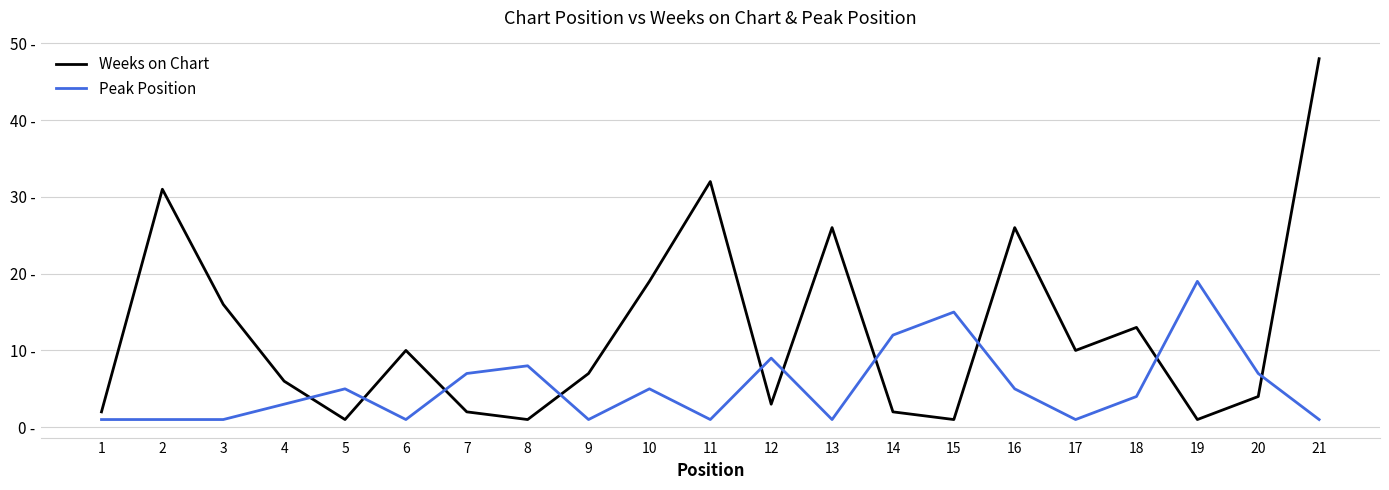

True or false: Peak Position and Weeks on Chart intersect in this chart.

True